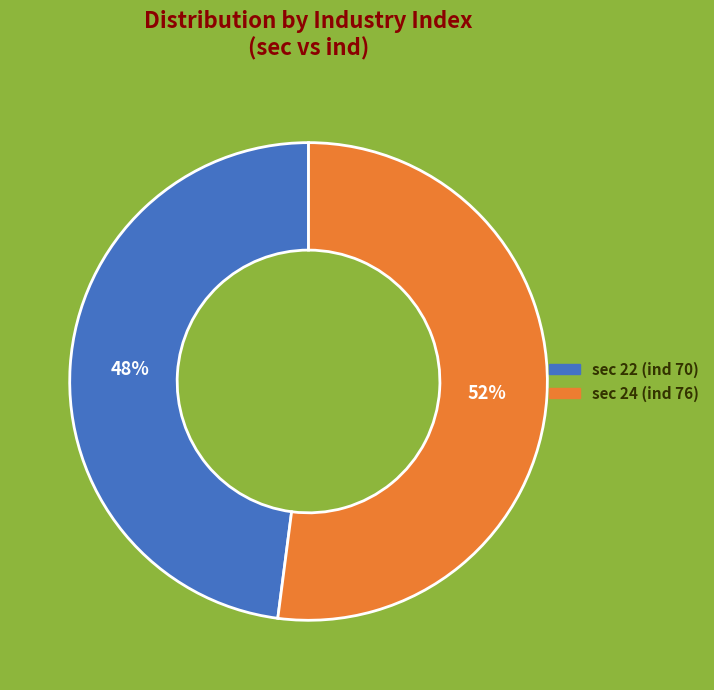

To the nearest percent, what is the difference between the sec 24 (ind 76) and sec 22 (ind 70) slice percentages?

4%